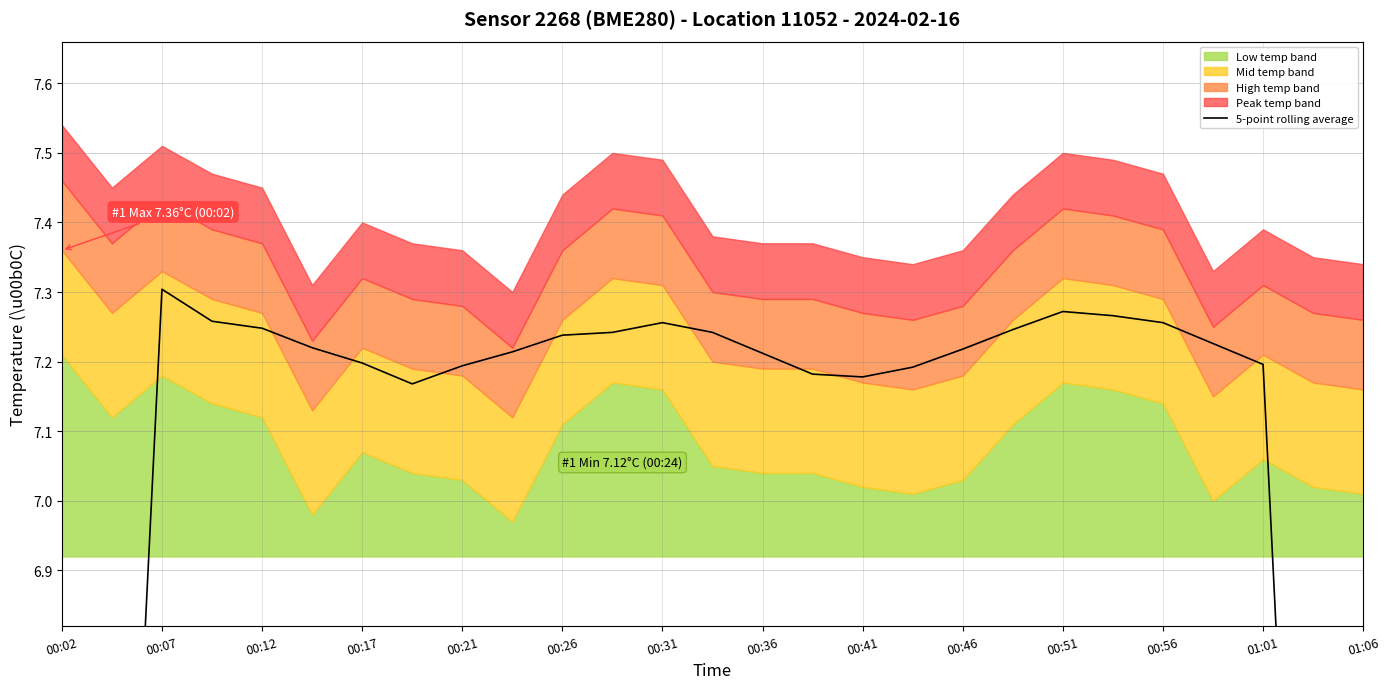

What is the value of the 24th point from the left?

7.2